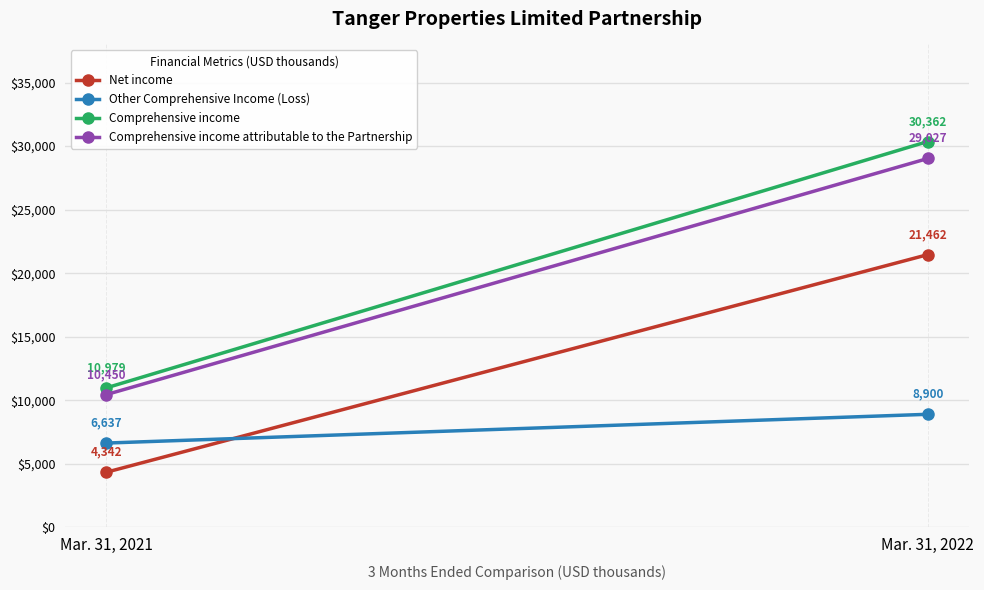

What is the sum of all Net income values?

25804